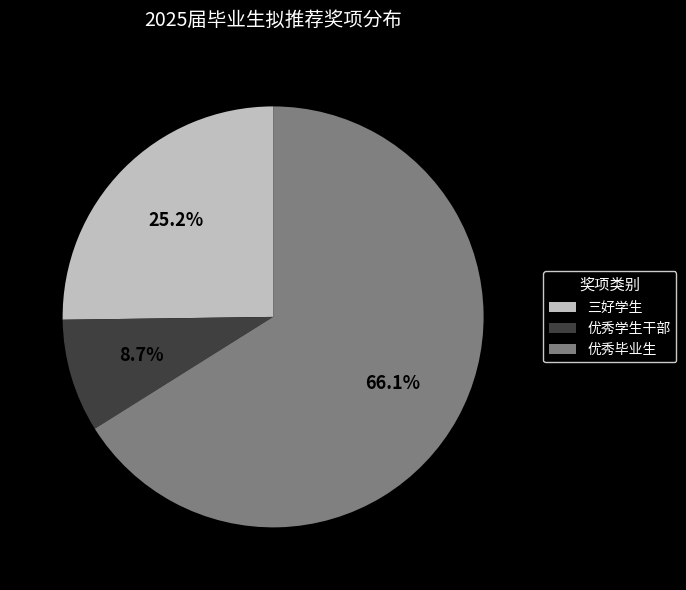

What portion of the pie excludes 优秀学生干部?

91.3%